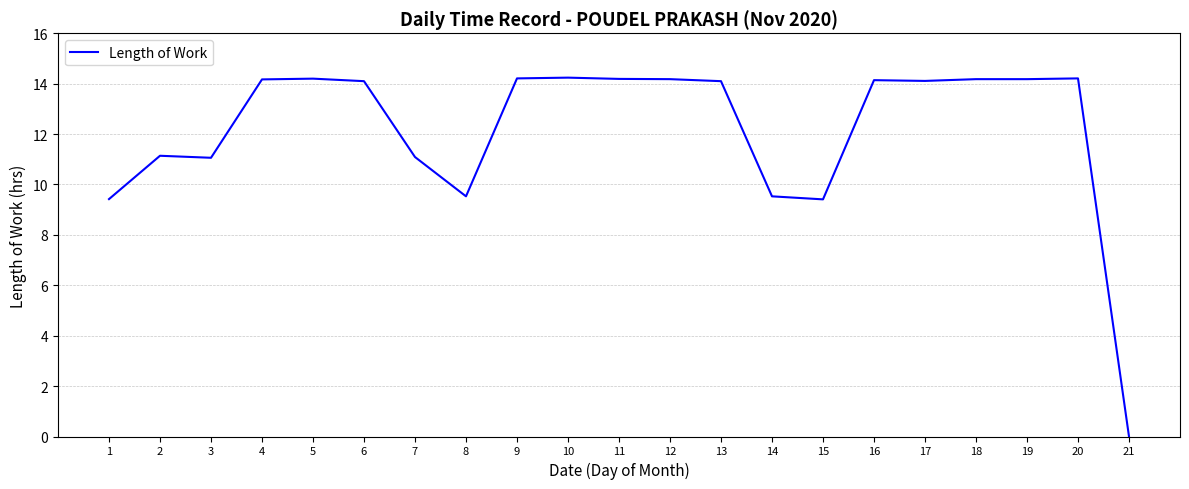

Where does the data first go above 14?

4